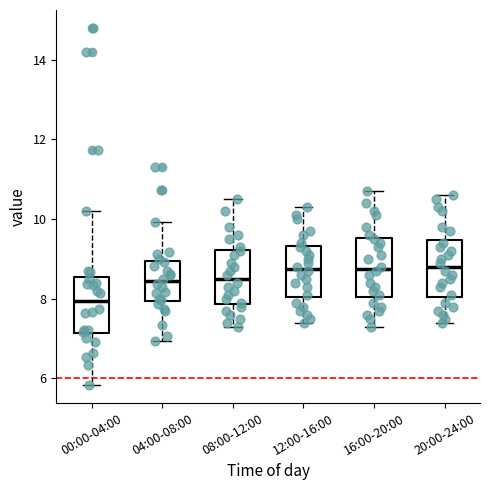

Reading left to right, transcribe this box plot: for each box, give where its median line is, the range the box spans, and where its two whiskers end, as read against the y-axis. The values are not printed on the chart, so give them approximately, as read against the axis.

00:00-04:00: median 8.0, box 7.2 to 8.6, whiskers 5.8 to 10.2
04:00-08:00: median 8.4, box 8.0 to 9.0, whiskers 7.0 to 10.0
08:00-12:00: median 8.6, box 7.8 to 9.2, whiskers 7.4 to 10.6
12:00-16:00: median 8.8, box 8.0 to 9.4, whiskers 7.4 to 10.4
16:00-20:00: median 8.8, box 8.0 to 9.6, whiskers 7.4 to 10.8
20:00-24:00: median 8.8, box 8.0 to 9.4, whiskers 7.4 to 10.6